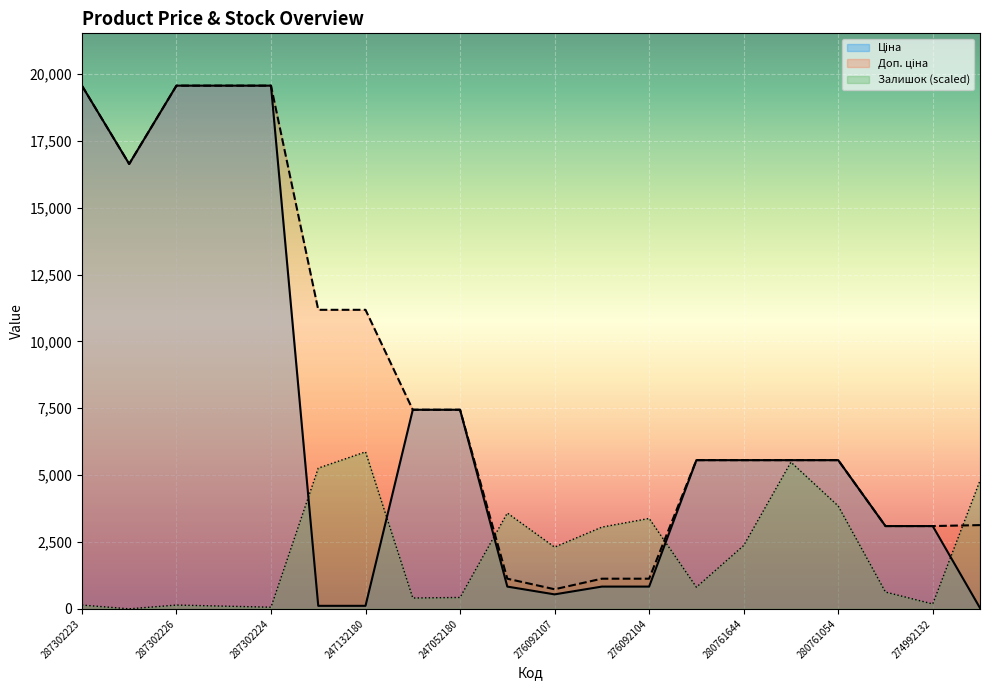

Where is Залишок nearest to the value 2934?

276092105